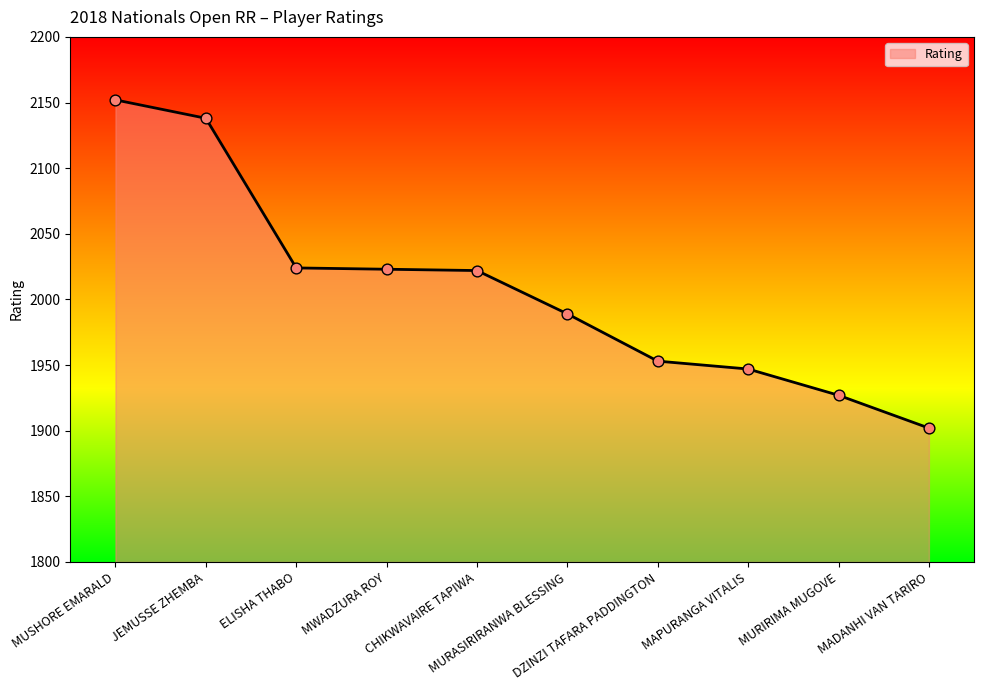

What is the ratio of the value at MADANHI VAN TARIRO to the value at CHIKWAVAIRE TAPIWA?

0.9